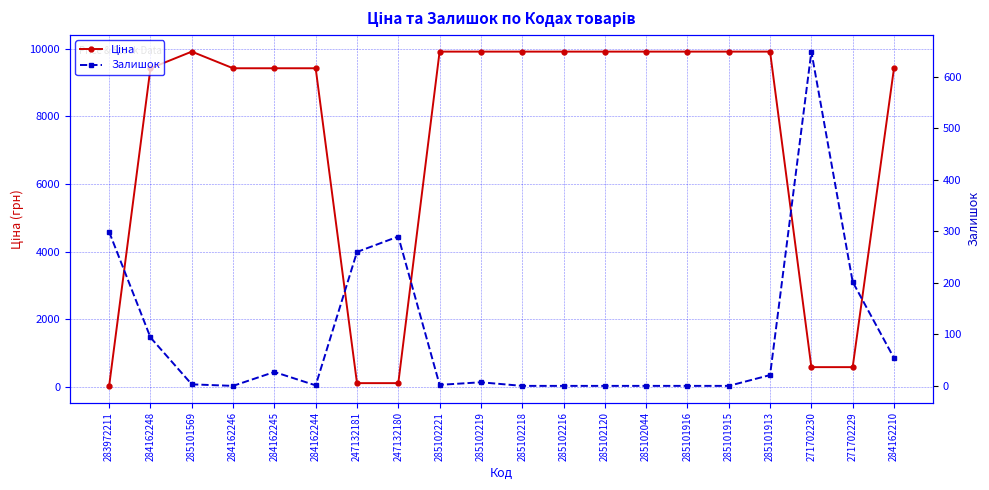

Which series has the largest total across all categories?

Ціна